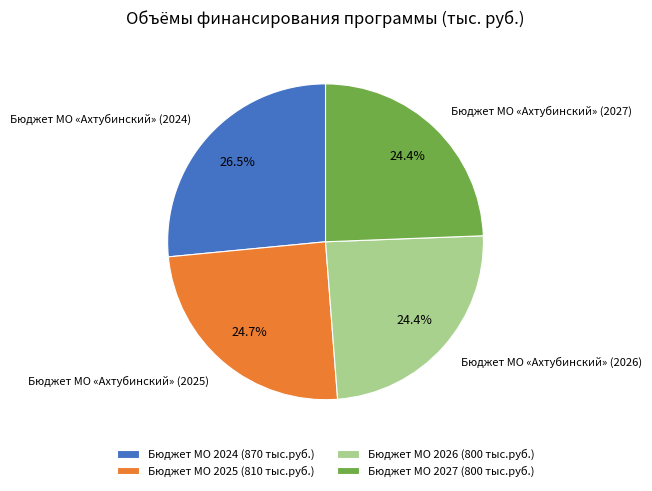

Which slice is the largest?

Бюджет МО 2024 (870 тыс.руб.)